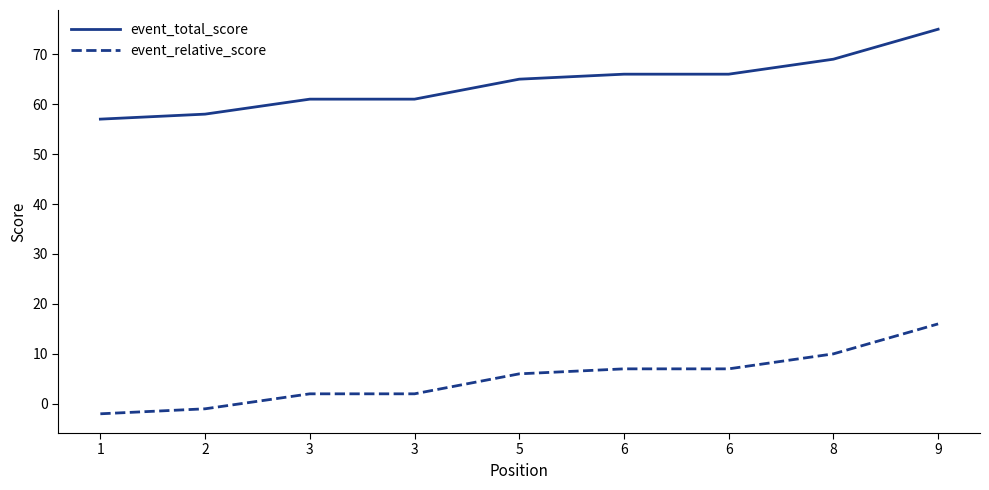

Rank the categories by event_total_score value from highest to lowest.

9, 8, 6, 6, 5, 3, 3, 2, 1